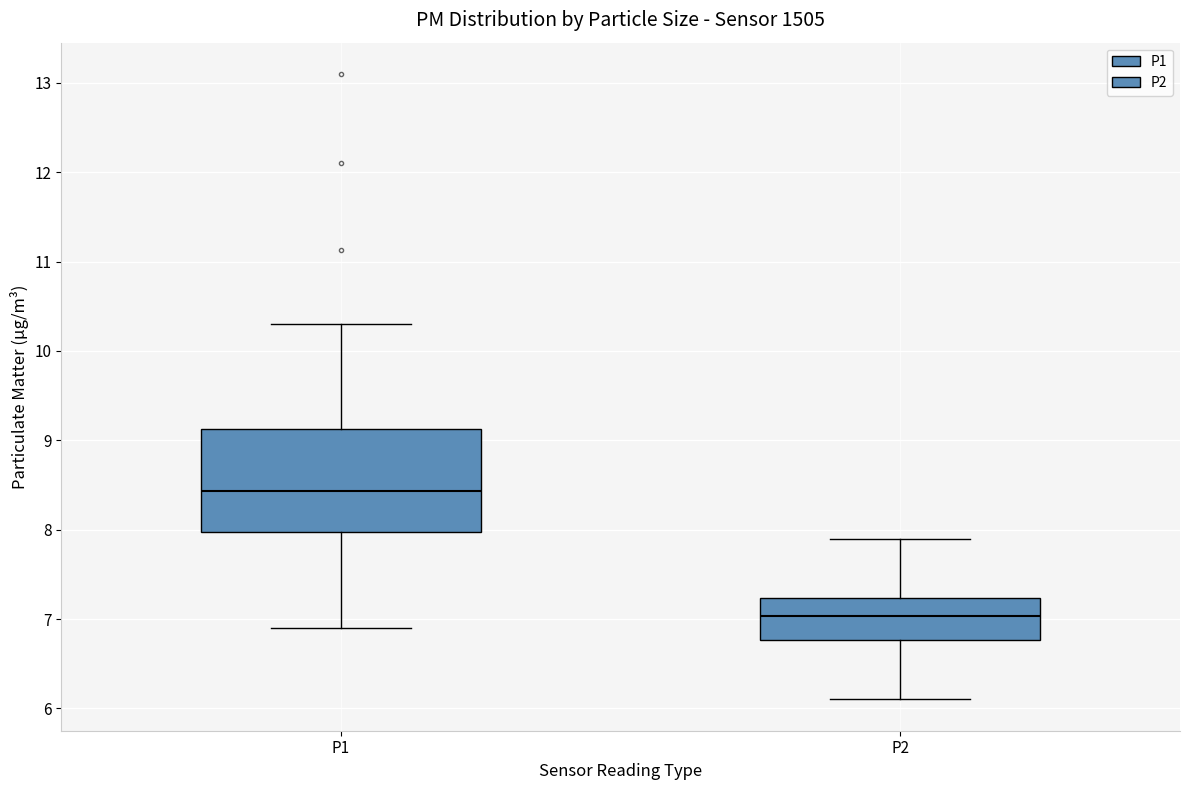

Reading left to right, transcribe this box plot: for each box, give where its median line is, the range the box spans, and where its two whiskers end, as read against the y-axis. The values are not printed on the chart, so give them approximately, as read against the axis.

P1: median 8.4, box 8.0 to 9.1, whiskers 6.9 to 10.3
P2: median 7.0, box 6.8 to 7.2, whiskers 6.1 to 7.9